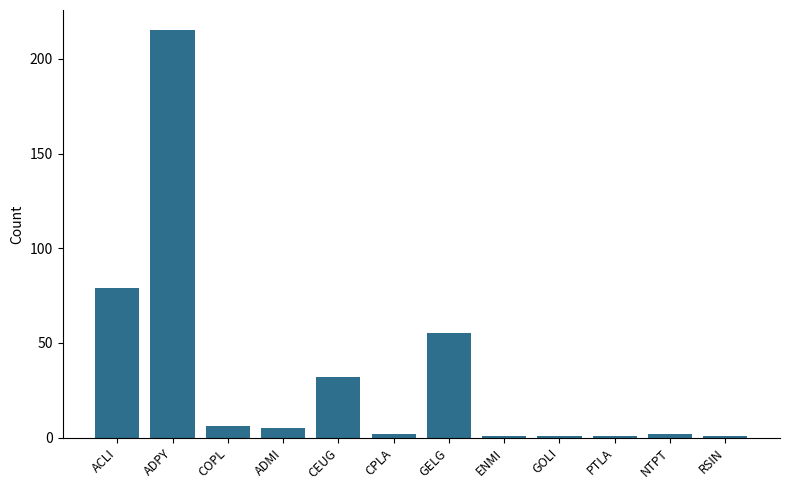

What is the difference between the second highest and minimum values?

78